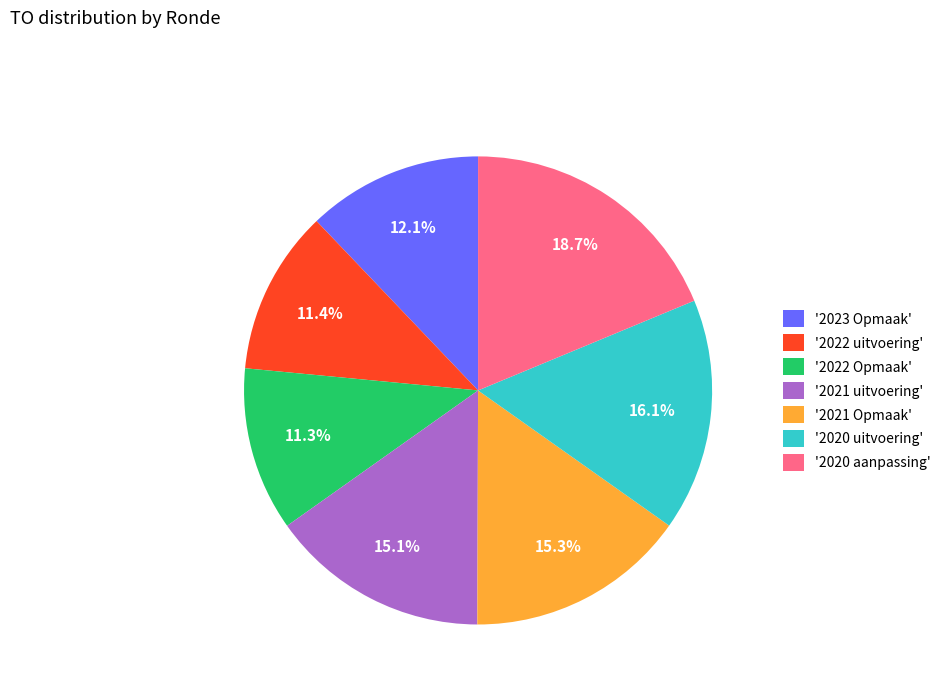

To the nearest percent, what is the difference between the largest and smallest slice percentages?

7%